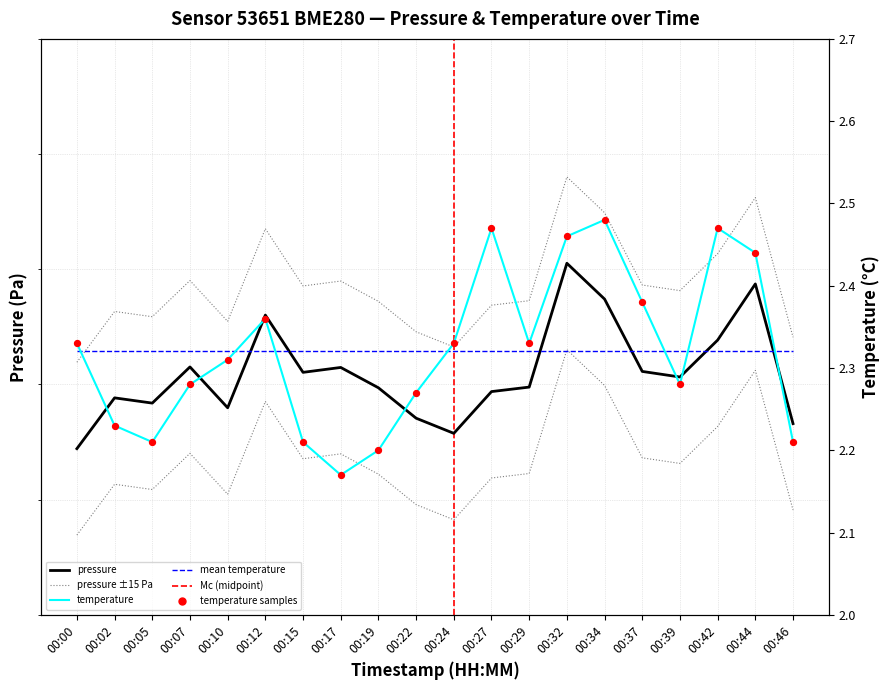

Is the value of pressure at 00:34 greater than the value of temperature at 00:10?

Yes